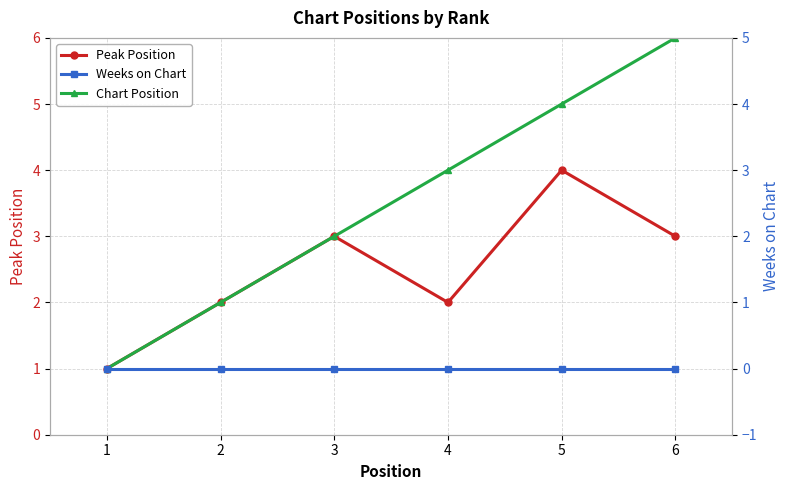

Reading right to left, extract all data points from this chart.

Peak Position: 3	4	2	3	2	1
Chart Position: 6	5	4	3	2	1
Weeks on Chart: 0	0	0	0	0	0